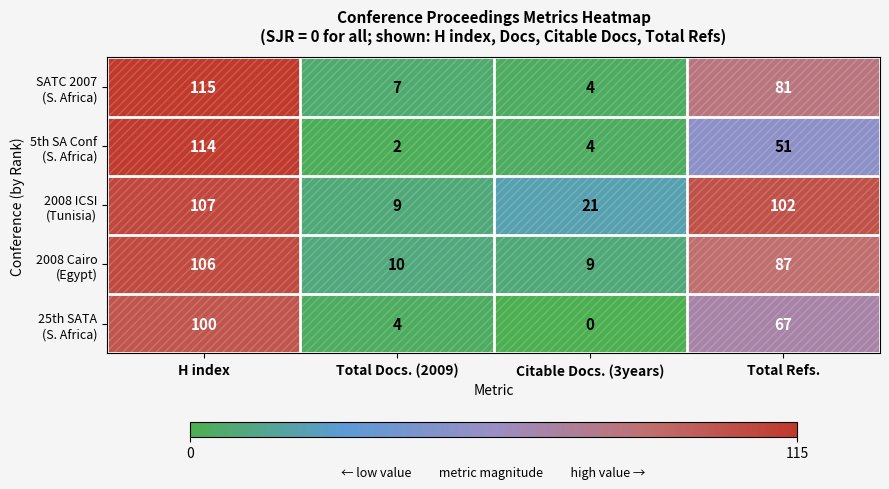

What is the difference between the highest and lowest values at H index?

15